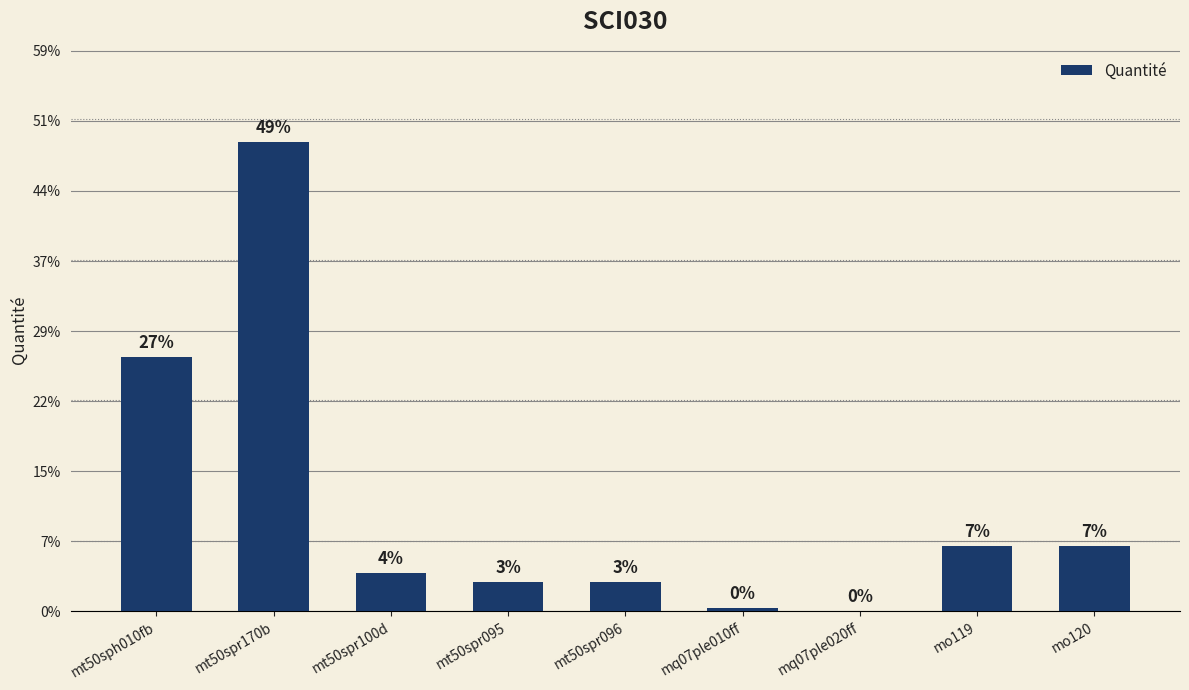

What is the label of the 6th bar from the left?

mq07ple010ff